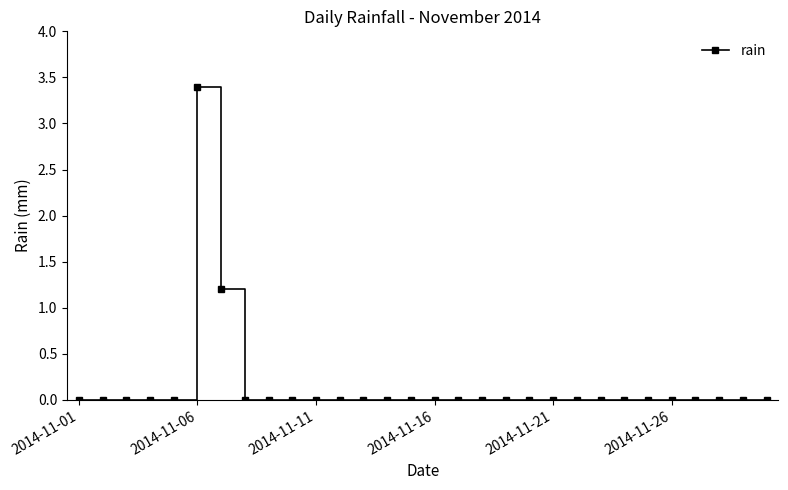

True or false: the data has more than 0 interior local peaks.

True